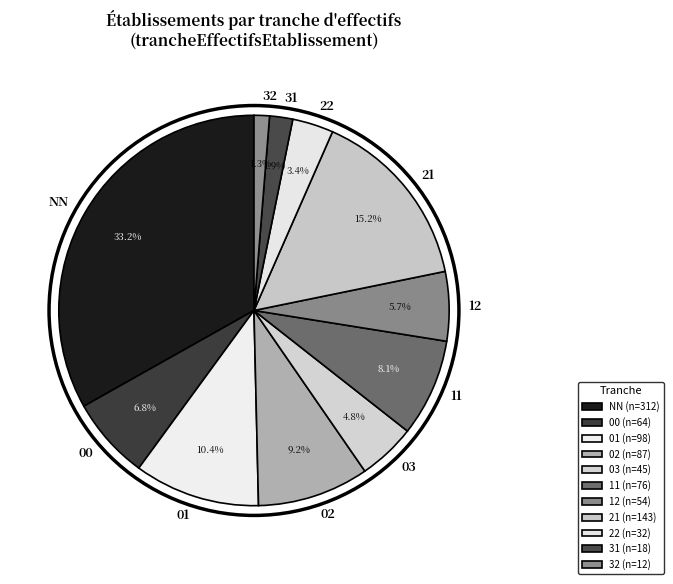

Is there any slice that represents more than half of the pie?

No